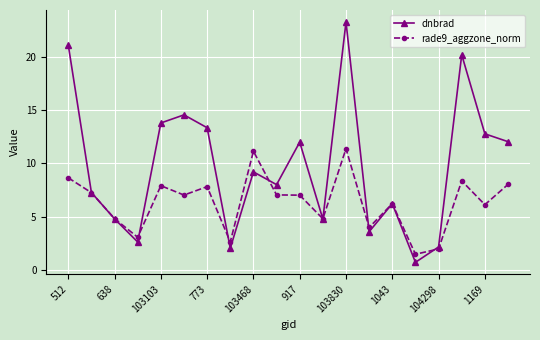

Does the chart have visible grid lines?

Yes